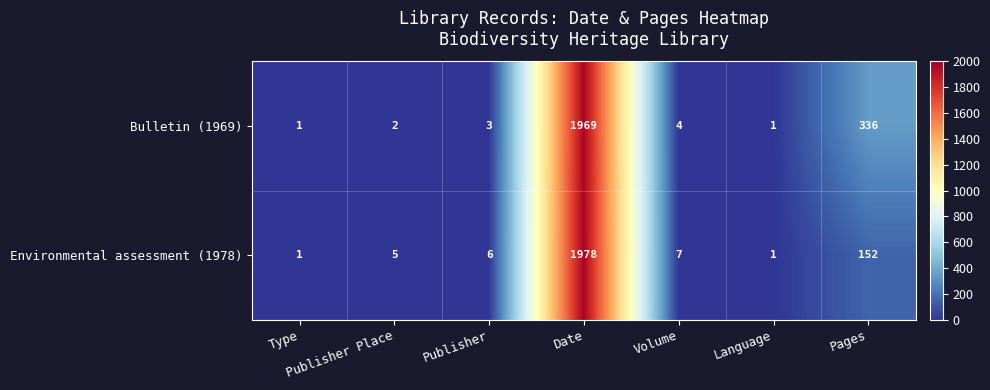

What is the approximate value of Bulletin (1969) at Volume?

4